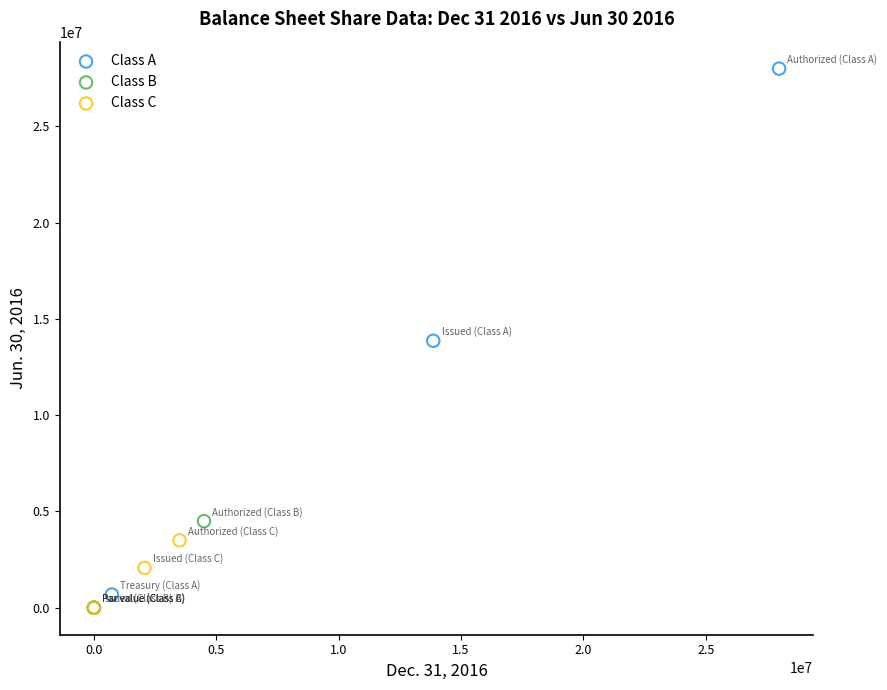

Which series reaches the maximum Y coordinate?

Class A